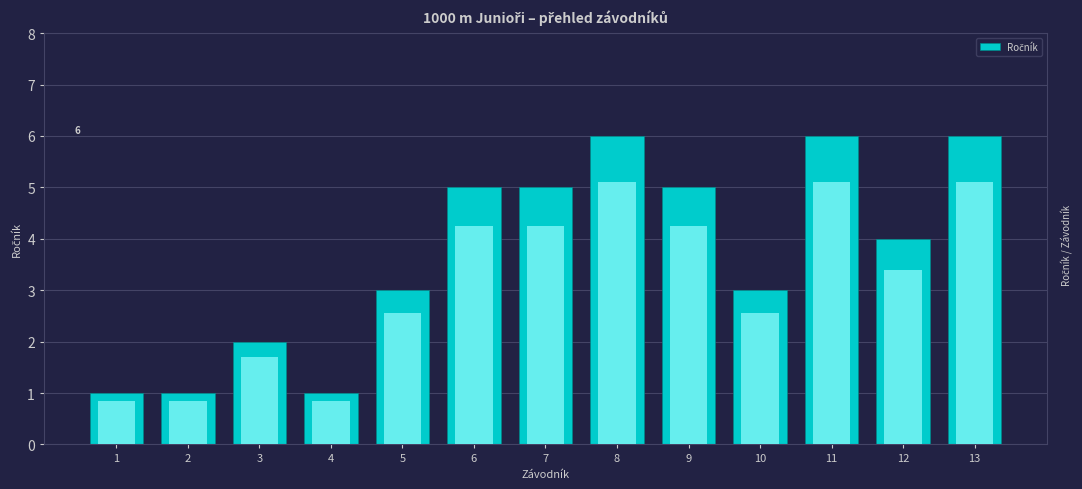

Read the value at 9.

5